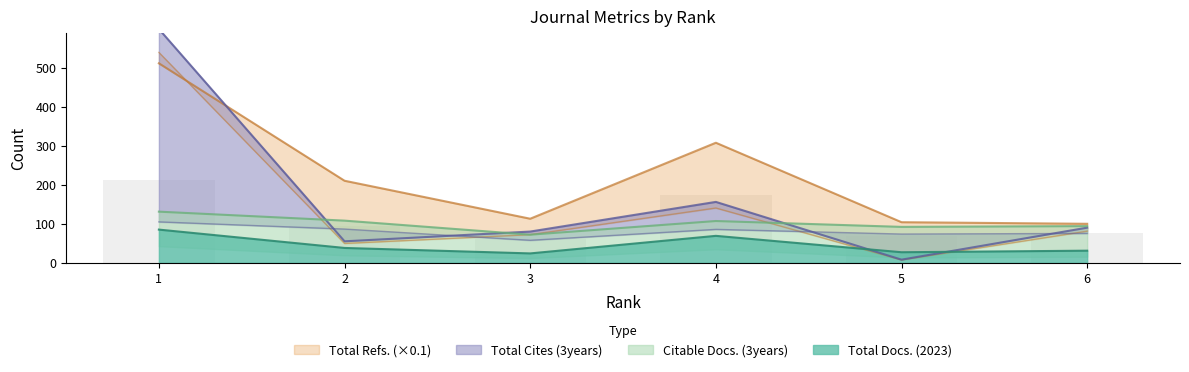

What is the difference between the highest and lowest values at 6?

68.9